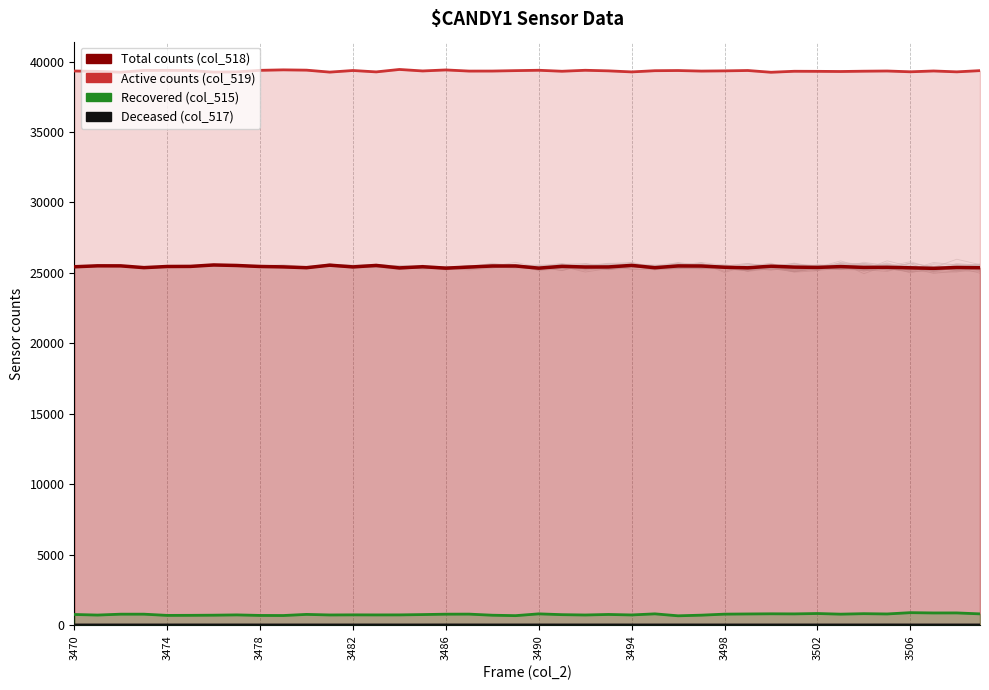

Reading right to left, extract all data points from this chart.

Total counts (col_518): 25369	25389	25328	25366	25401	25395	25451	25394	25415	25480	25366	25405	25493	25499	25373	25536	25427	25423	25469	25342	25495	25494	25419	25342	25442	25358	25533	25430	25551	25373	25431	25459	25529	25567	25464	25458	25377	25503	25506	25438
Active counts (col_519): 39356	39269	39332	39273	39330	39316	39294	39306	39311	39240	39365	39339	39324	39363	39351	39265	39340	39381	39312	39382	39356	39326	39324	39405	39333	39439	39266	39365	39251	39390	39411	39377	39269	39251	39364	39375	39370	39244	39303	39330
Recovered (col_515): 810	877	875	896	804	824	790	835	809	815	804	791	718	673	811	734	768	731	754	811	684	715	792	788	760	738	736	740	733	772	693	699	737	717	707	702	788	788	726	767
Deceased (col_517): 0	0	0	0	2	0	0	0	1	0	0	0	0	1	0	0	1	1	0	1	1	0	1	2	0	0	1	0	0	0	0	0	1	0	1	0	0	0	0	0